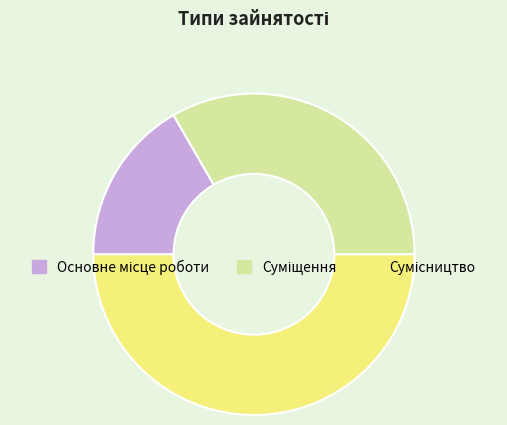

How many slices are in this pie chart?

3